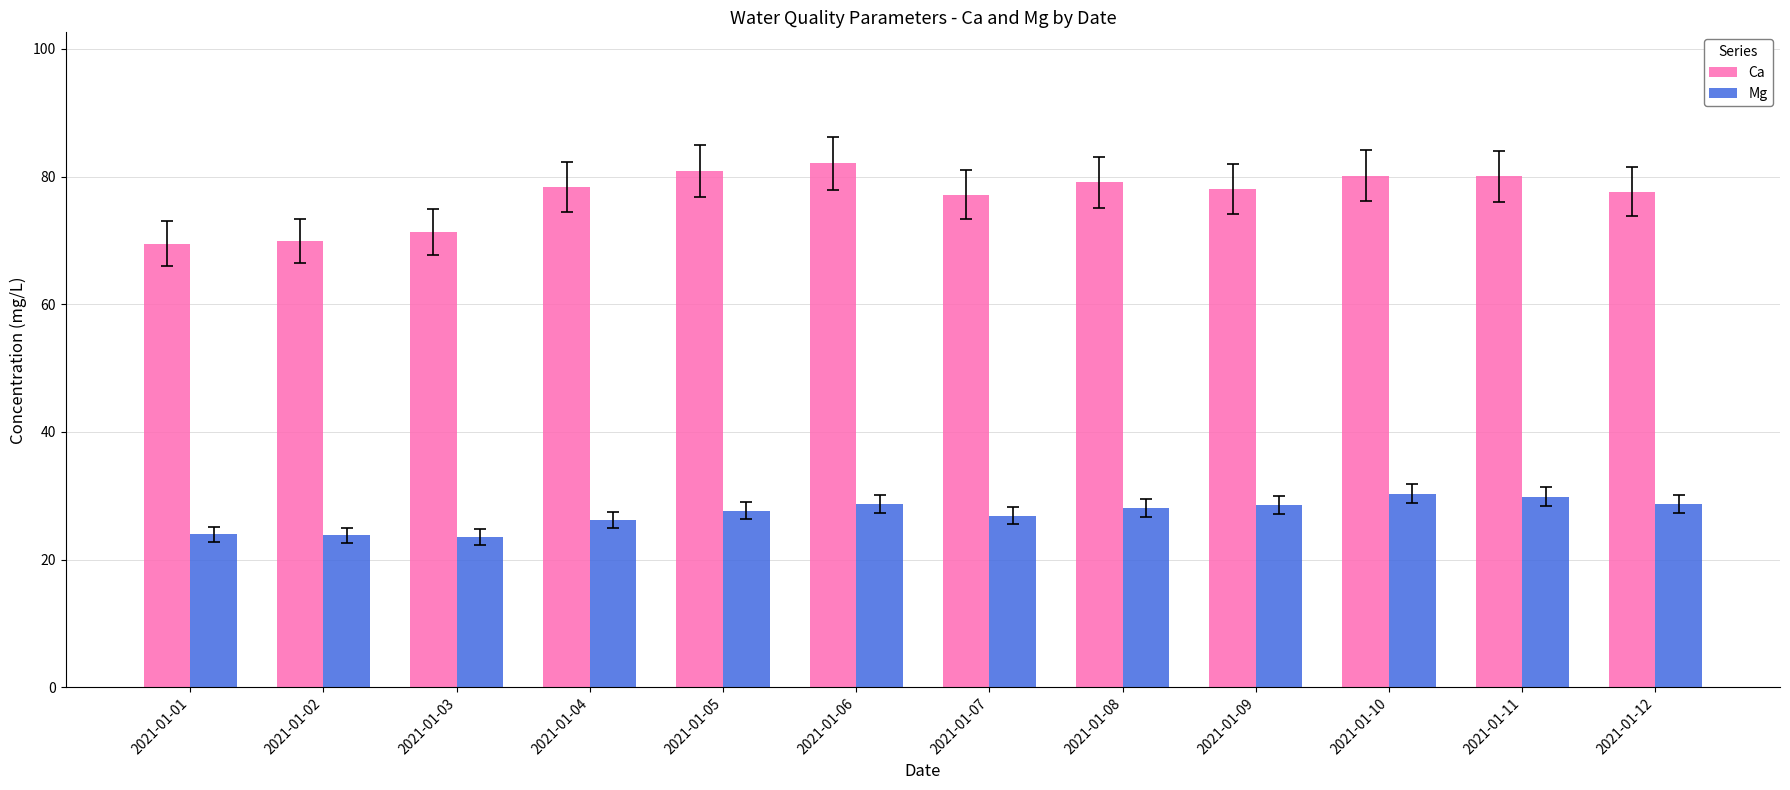

What is the average value of the Ca series?

77.0